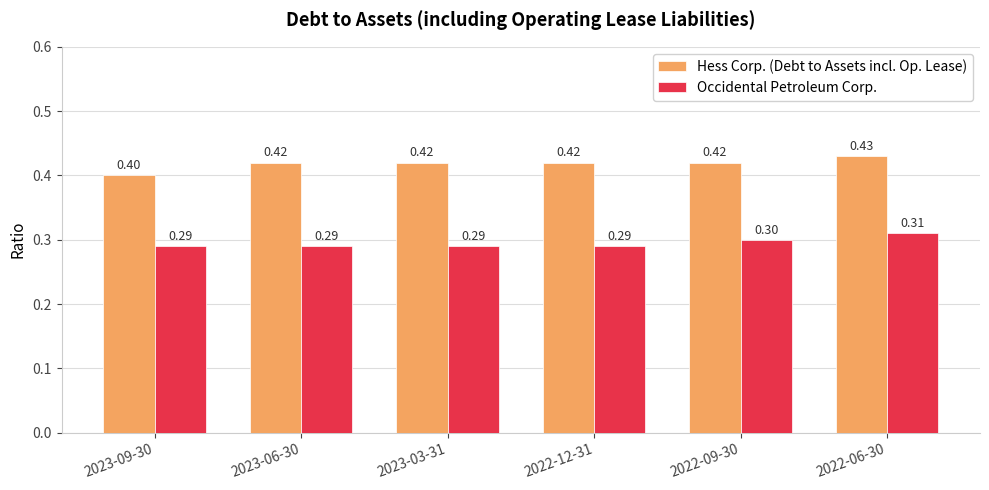

What is the total value across all series at 2023-06-30?

0.7